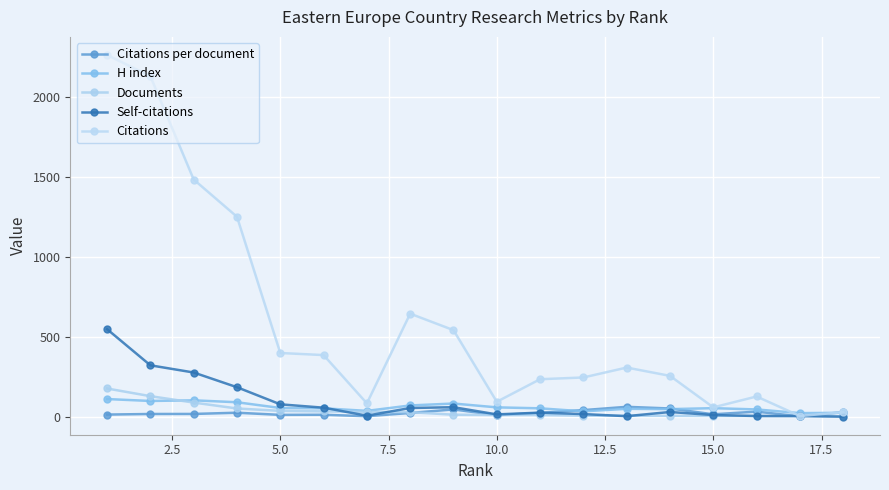

Count the number of data series in this chart.

5